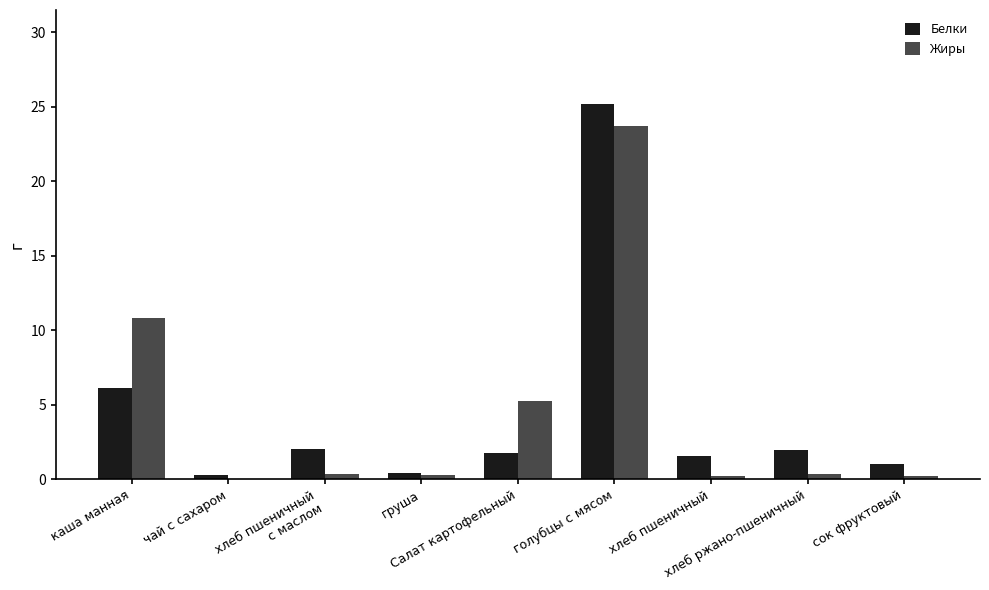

What is the maximum value for Белки?

25.2